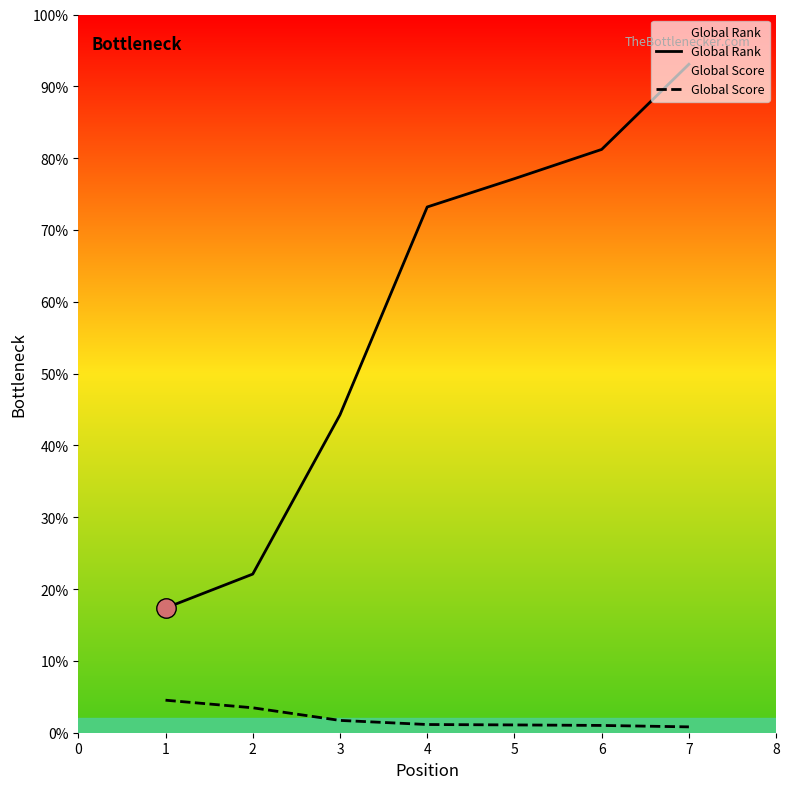

True or false: Global Rank and Global Score intersect in this chart.

False